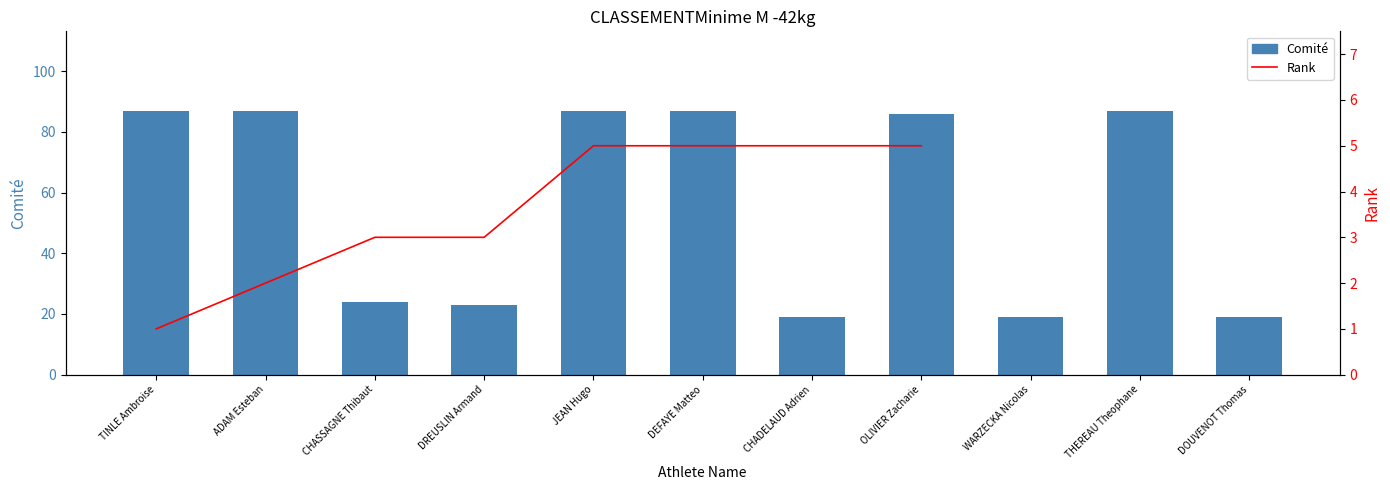

What is the difference between the values at DREUSLIN Armand and THEREAU Theophane?

64